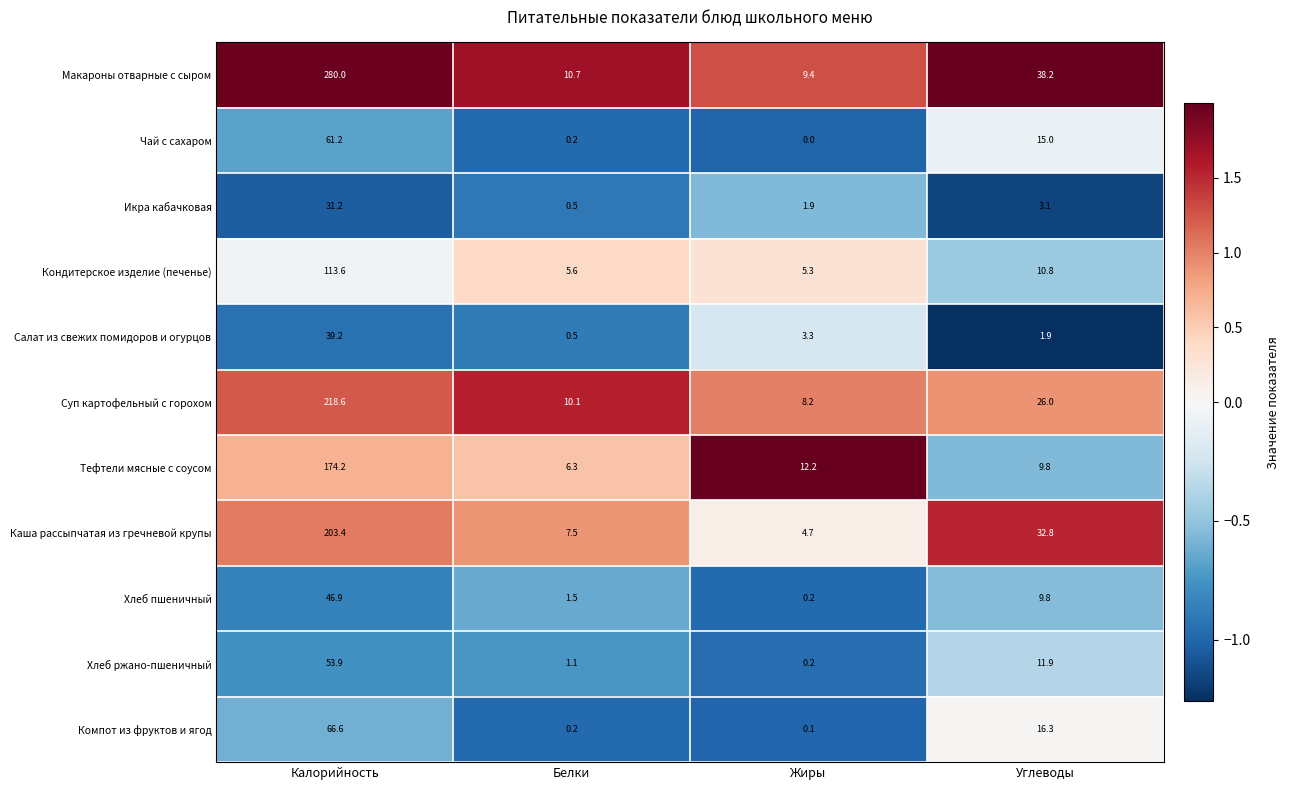

The Компот из фруктов и ягод series shows 19.3 at Калорийность. True or false?

False